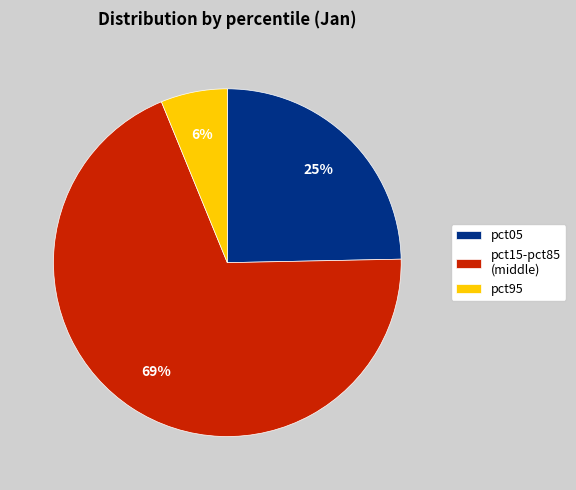

How many segments does this pie chart have?

3